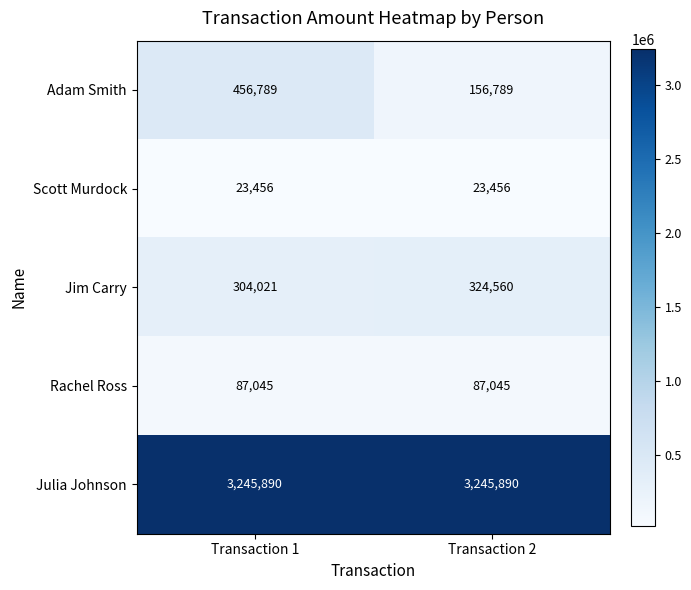

What is the smallest value displayed?

23456